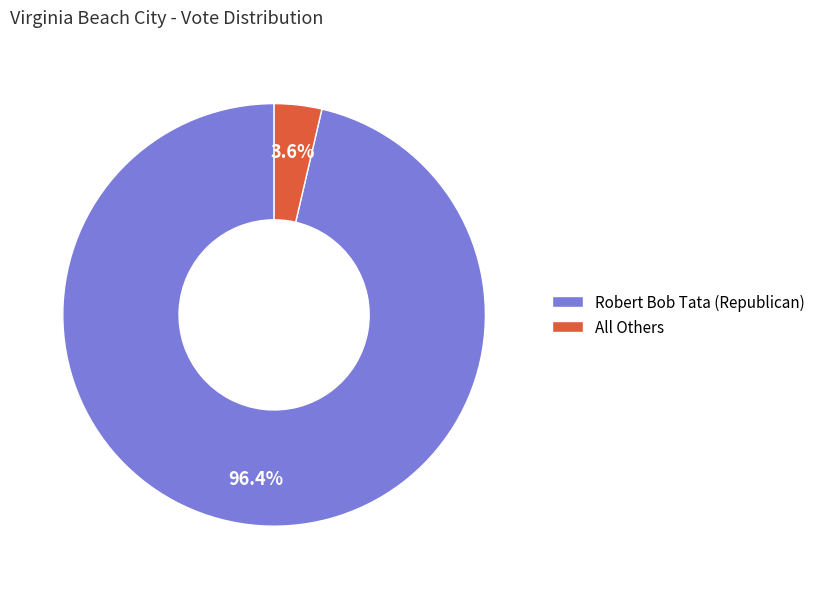

Is there any slice that represents more than half of the pie?

Yes